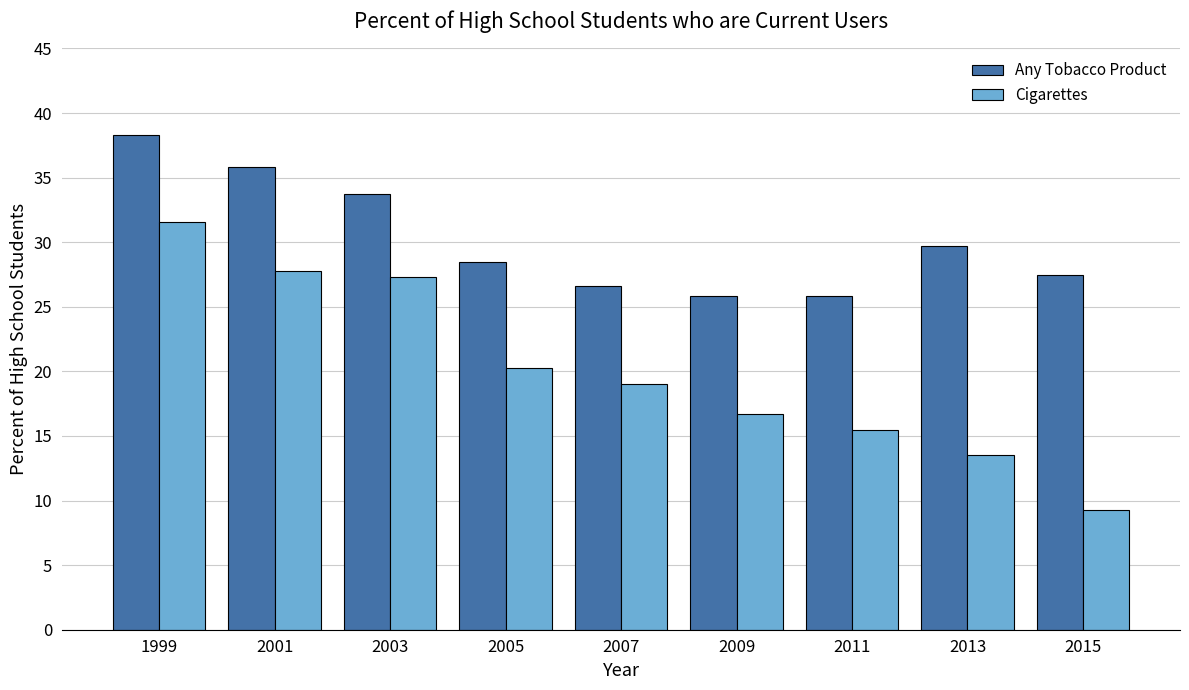

Count the number of categories in the chart.

9